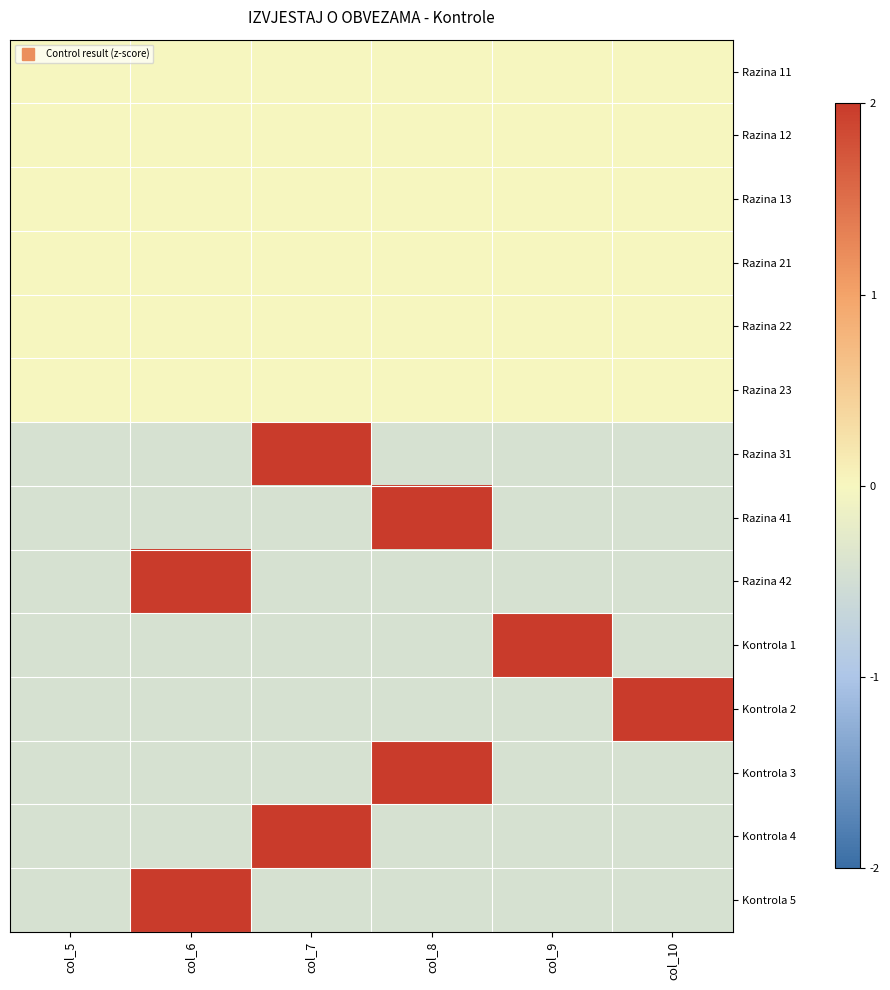

What is the spread (max minus min) of values at col_6?

2.7